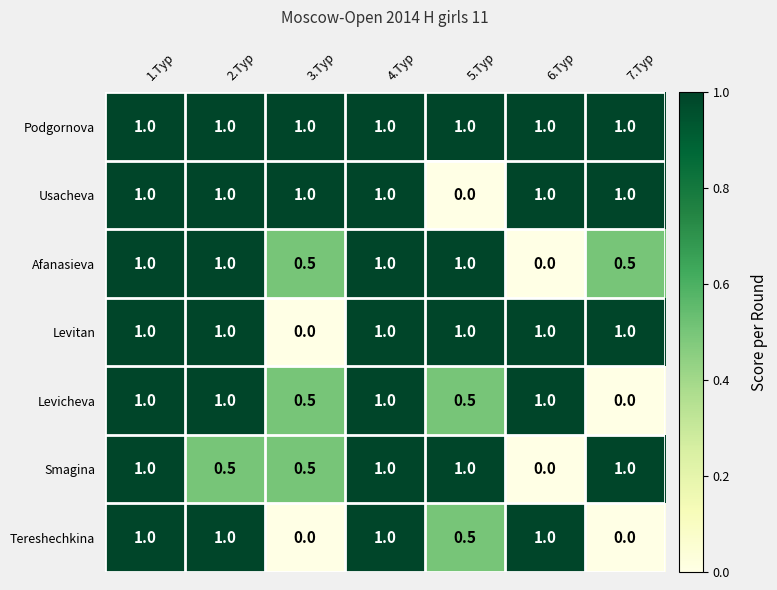

At which label does Afanasieva reach its minimum?

6.Тур